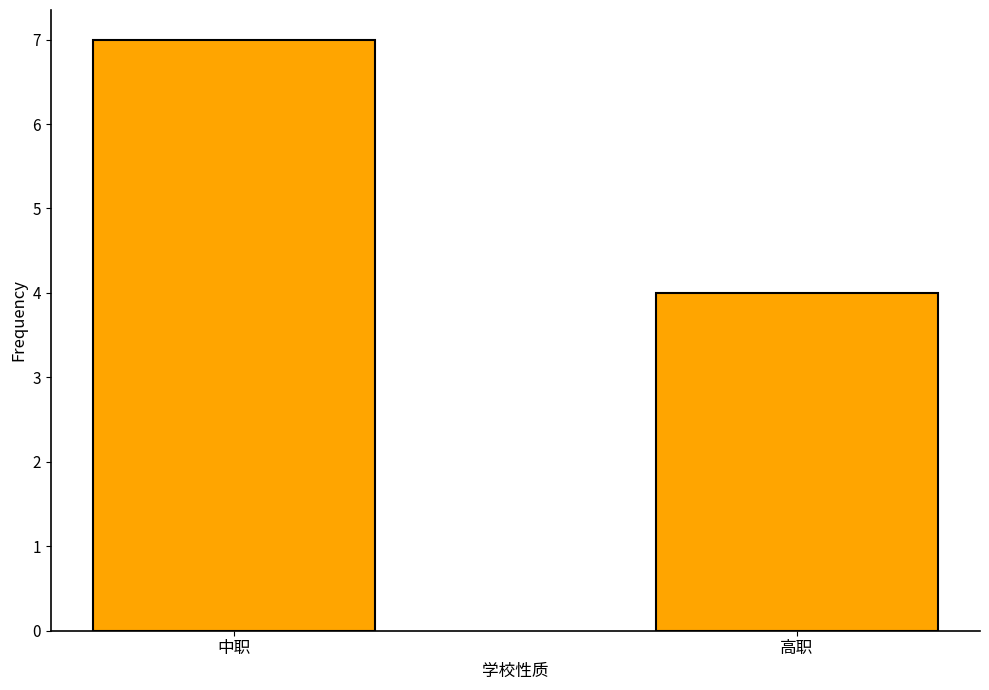

Rank the categories by value from highest to lowest.

中职, 高职